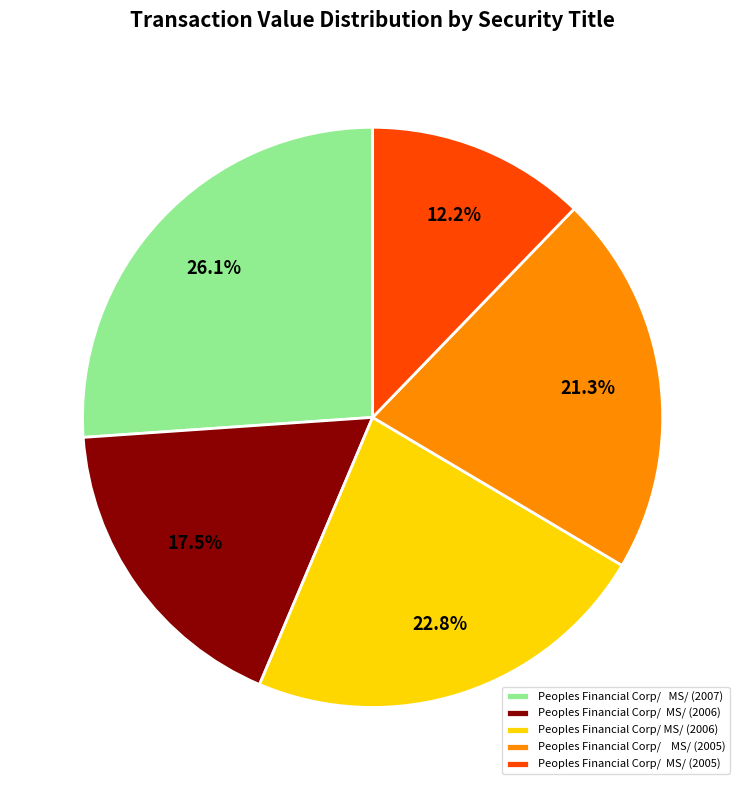

Is there any slice that represents more than half of the pie?

No